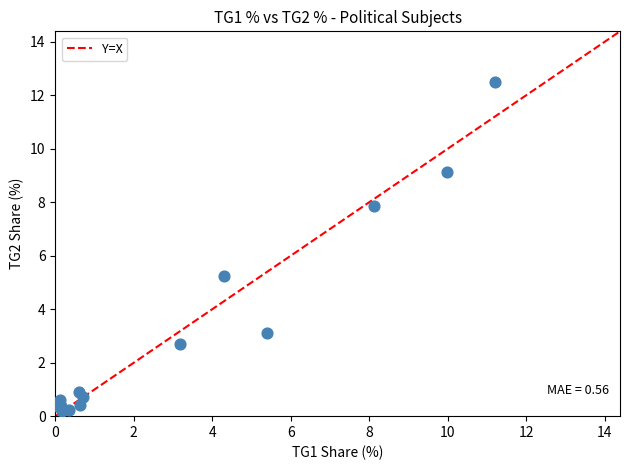

What Y value in the scatter plot is closest to 6?

5.2